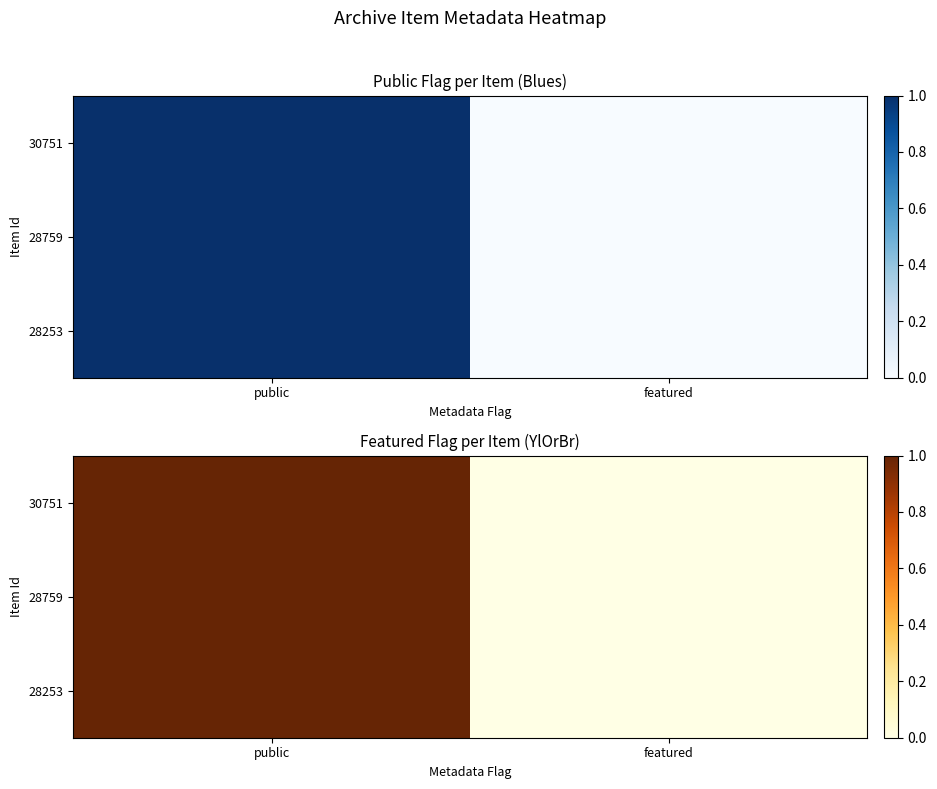

At how many categories does at least one series exceed 0?

1